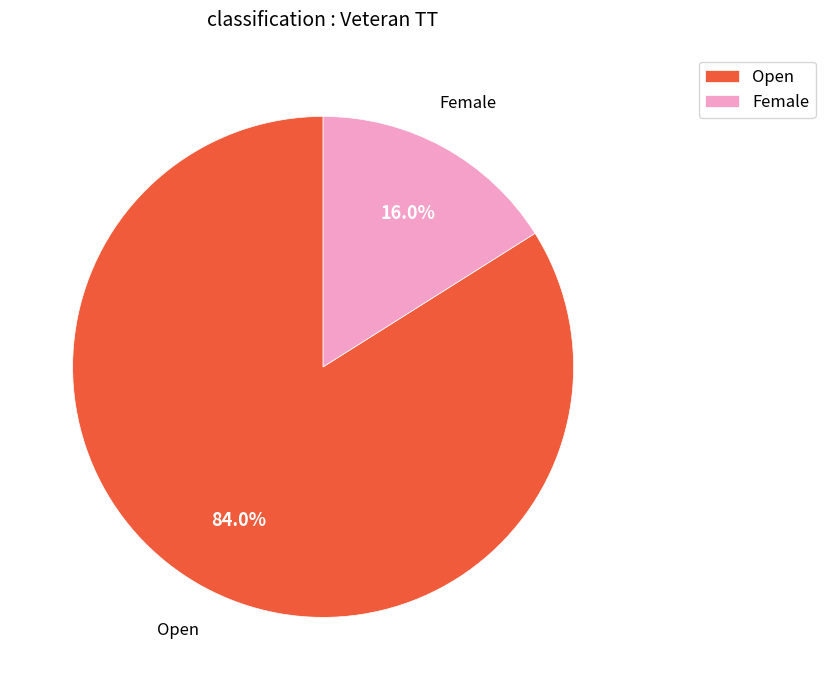

To the nearest percent, what portion does Open represent?

84%